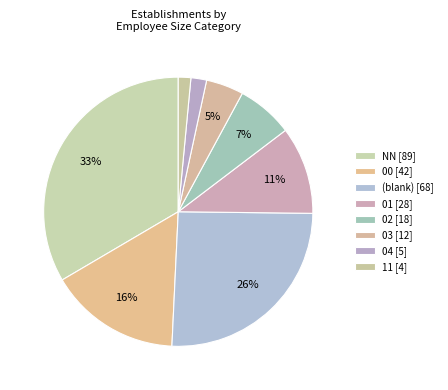

How many segments does this pie chart have?

8